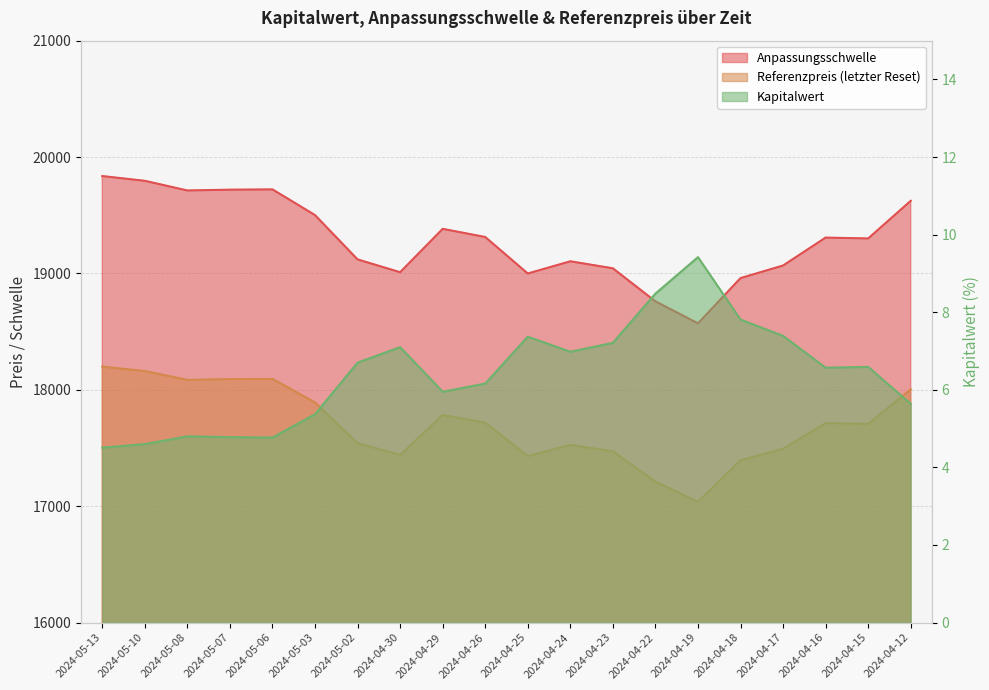

What is the label of the 3rd point from the left?

2024-05-08